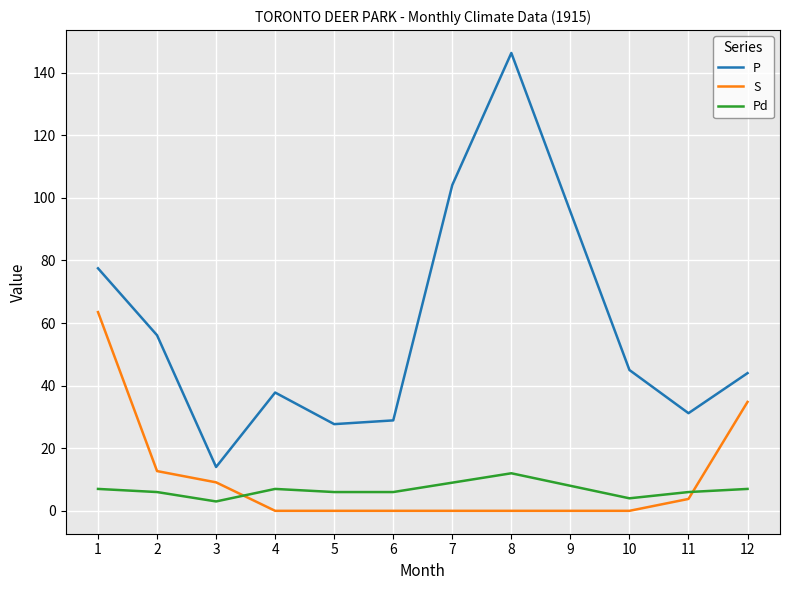

Is this an area chart (filled region under the line)?

No